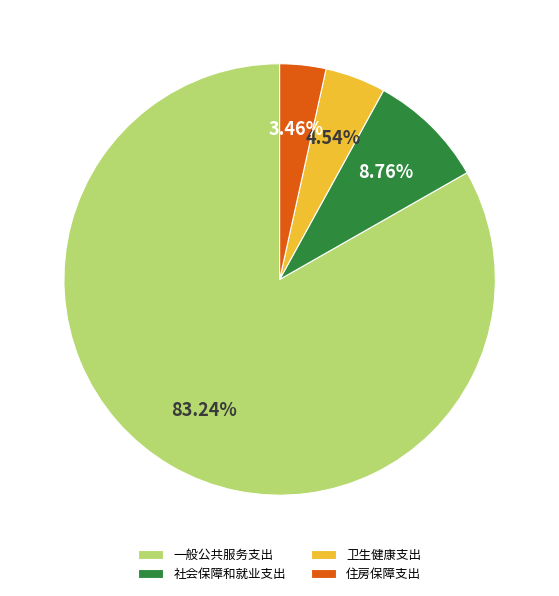

To the nearest percent, what portion does 卫生健康支出 represent?

5%